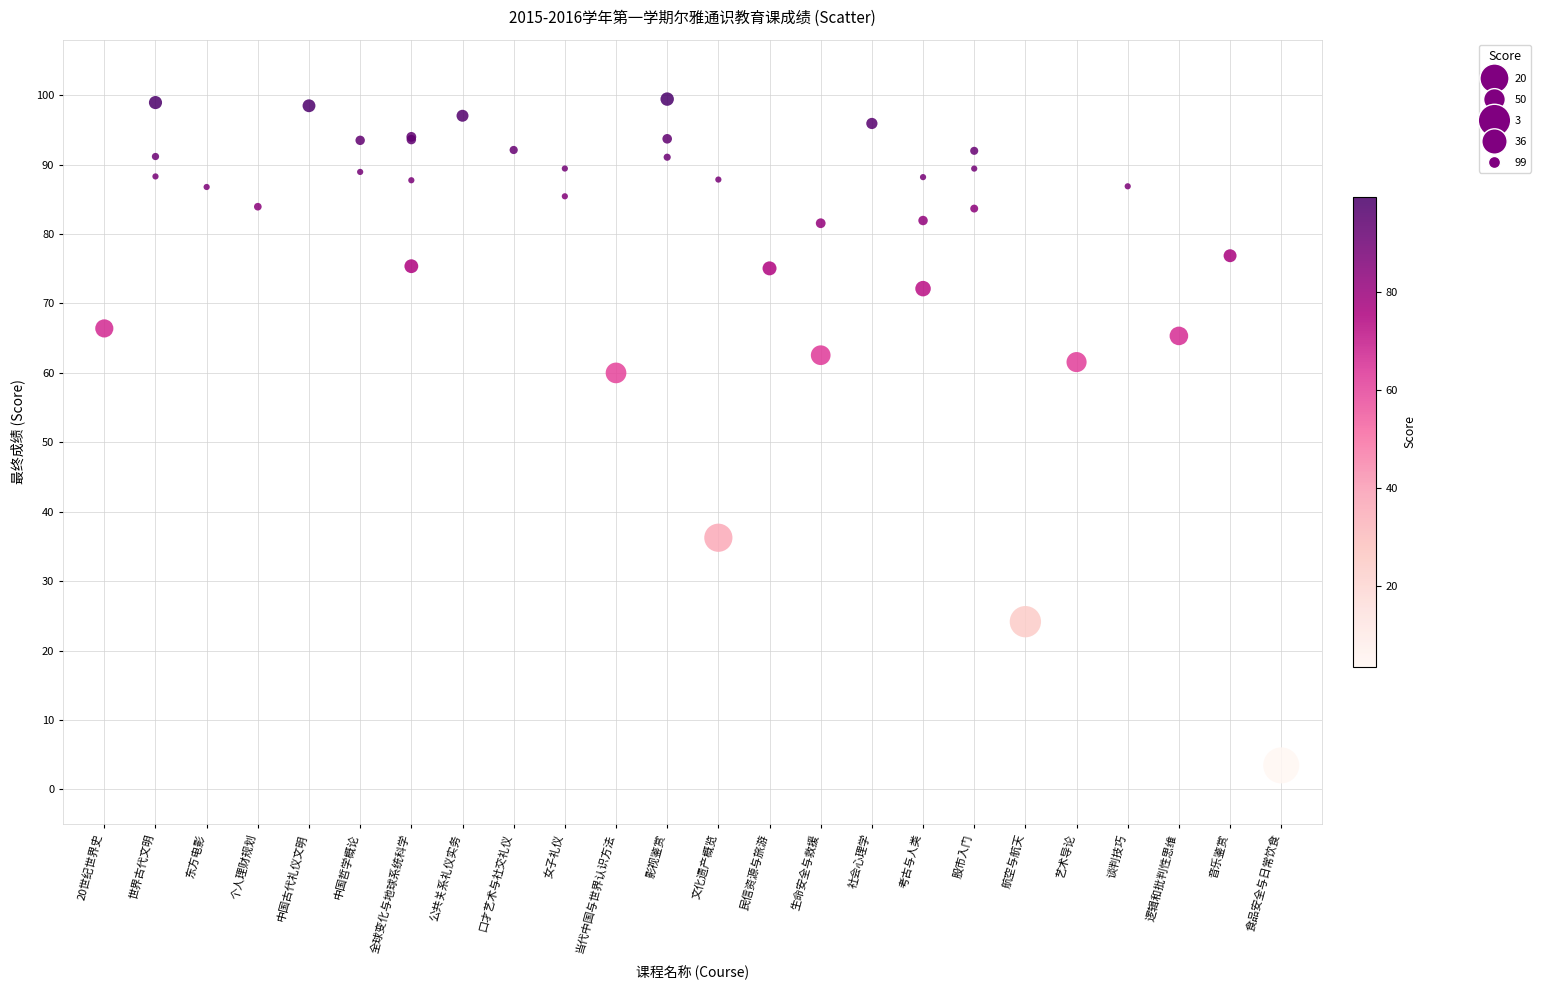

What Y value in the scatter plot is closest to 51?

60.0